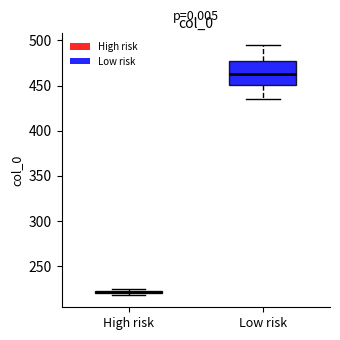

Which box has the lowest median line?

High risk